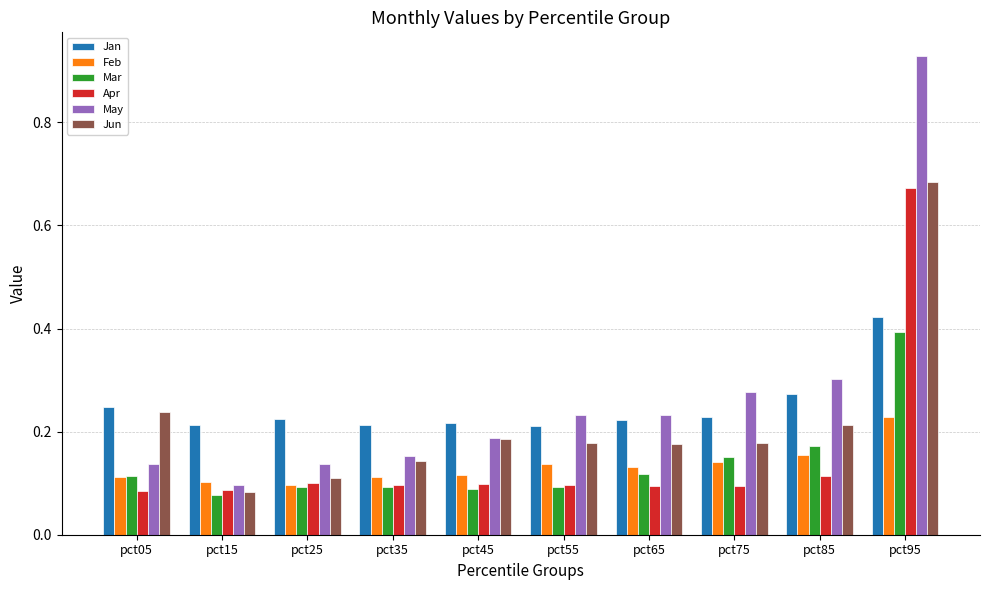

Which category has the highest value in the May series?

pct95